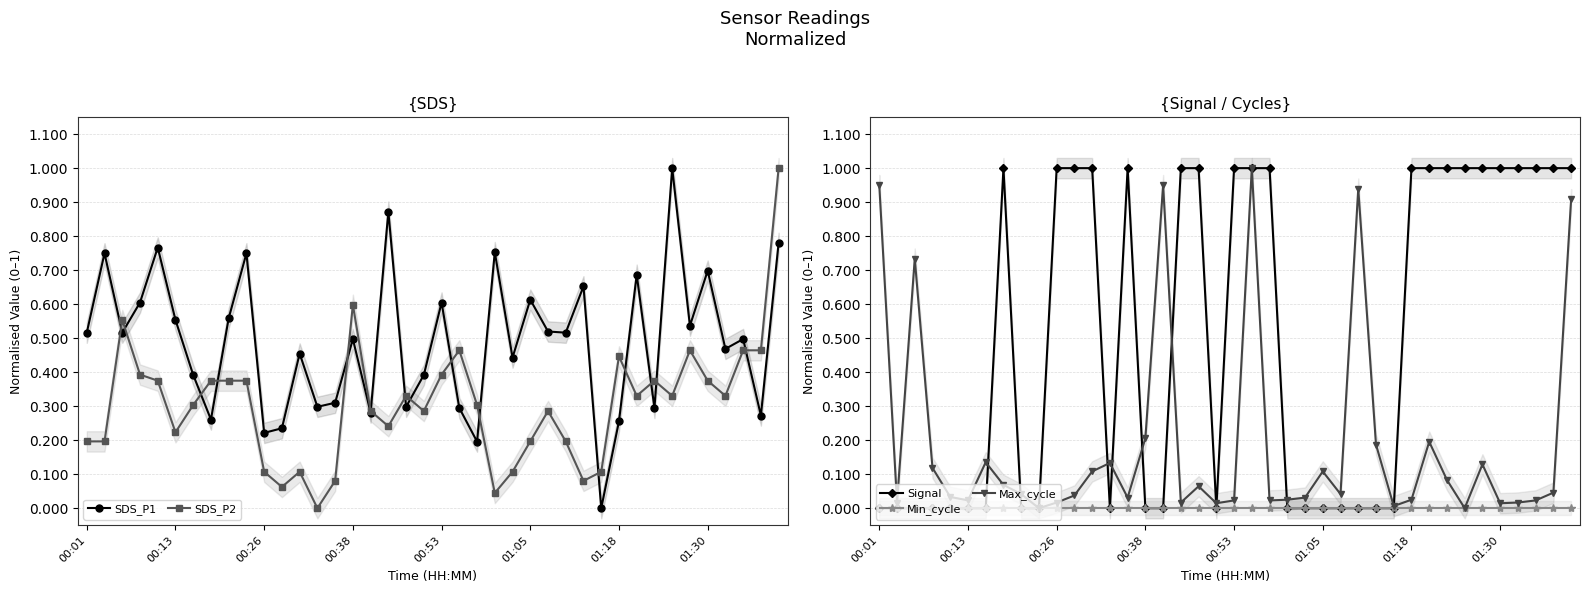

Is it true that SDS_P2 equals 0.2 at 01:05?

True